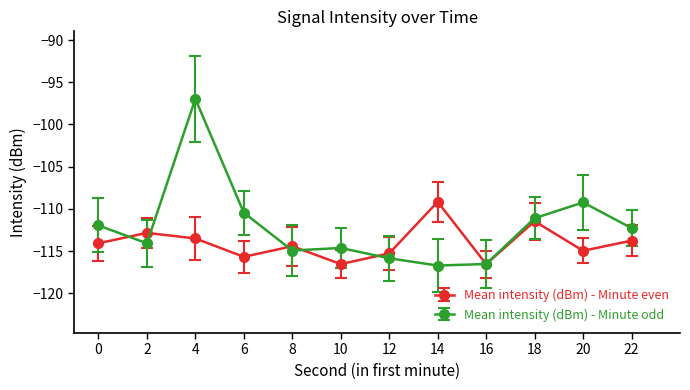

How many lines are shown in the chart?

2